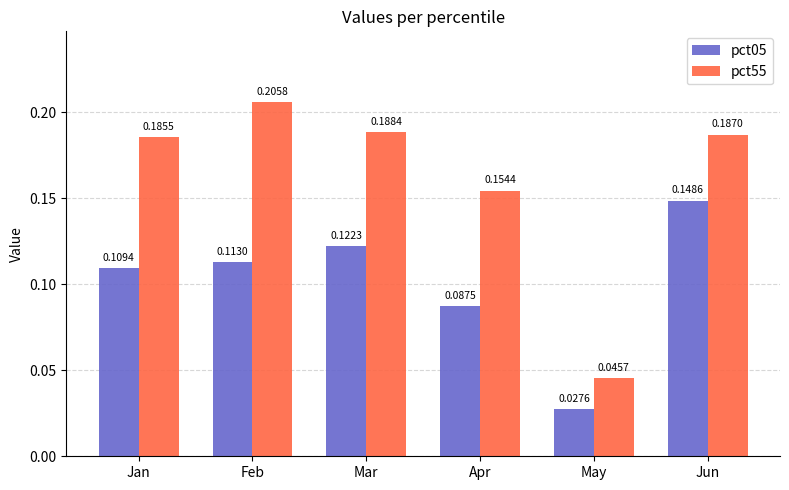

At which label is pct55 closest to 0?

May